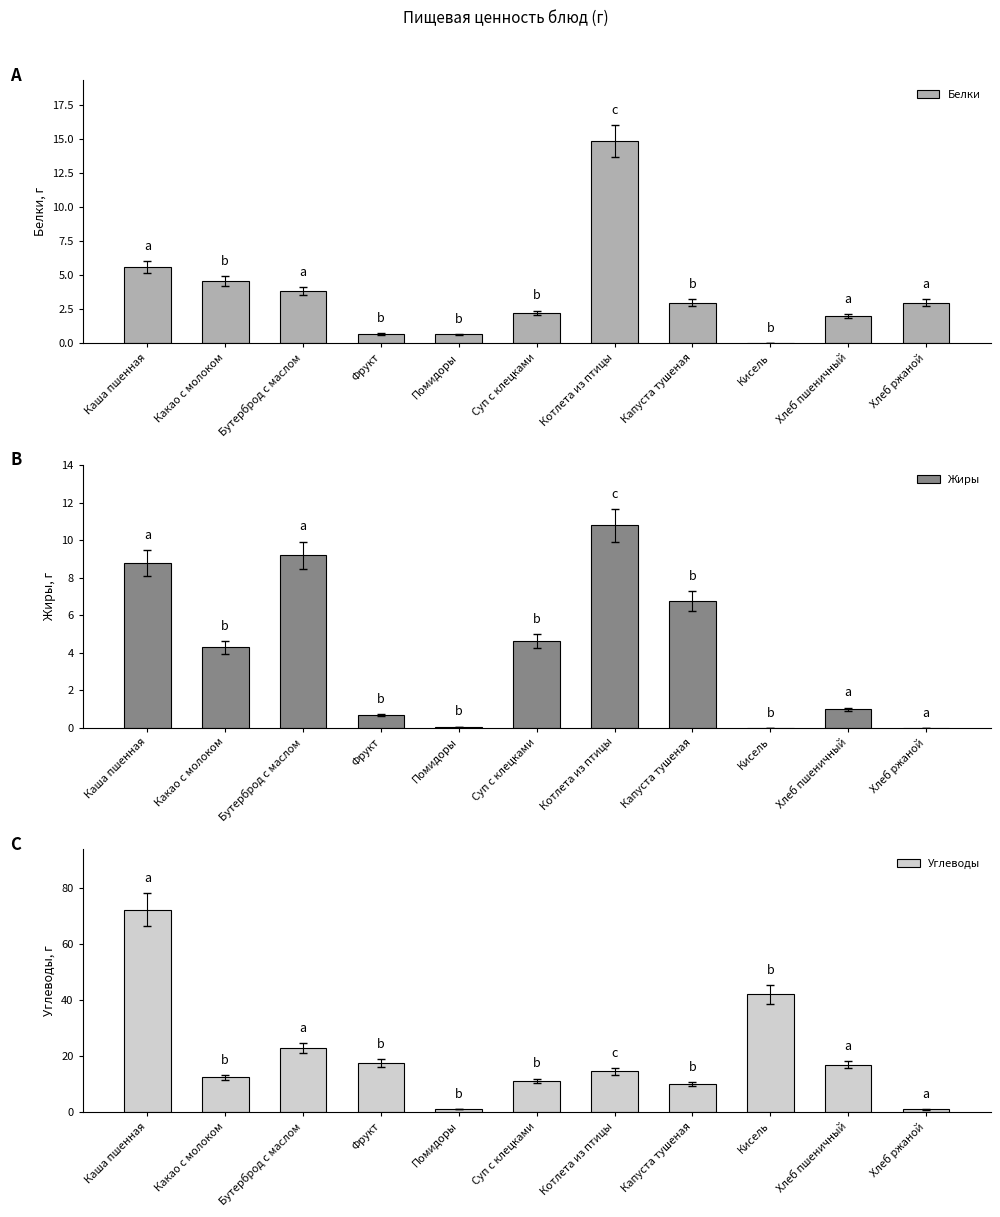

Where is Углеводы nearest to the value 36?

Кисель